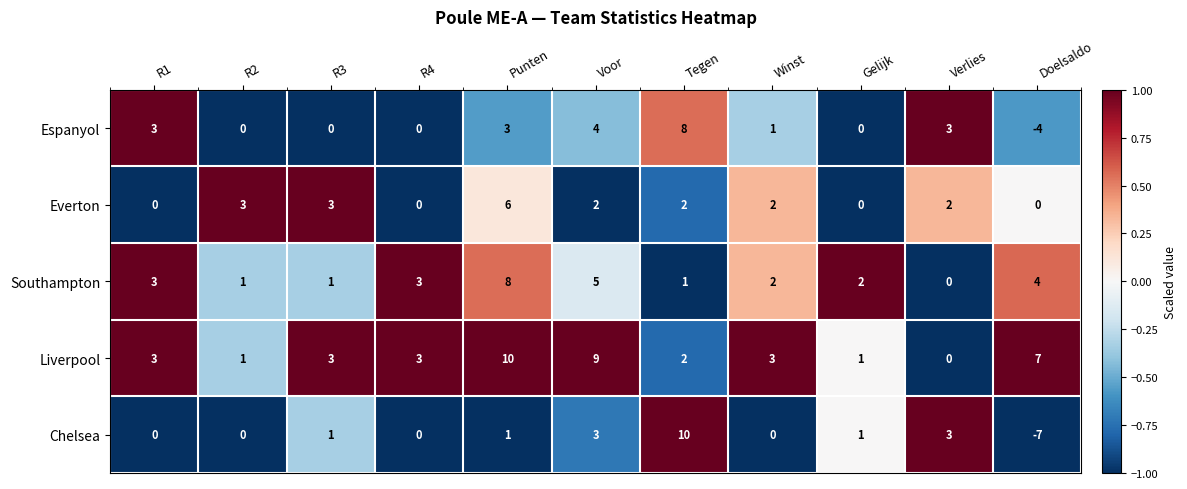

What is the sum of all Southampton values?

30